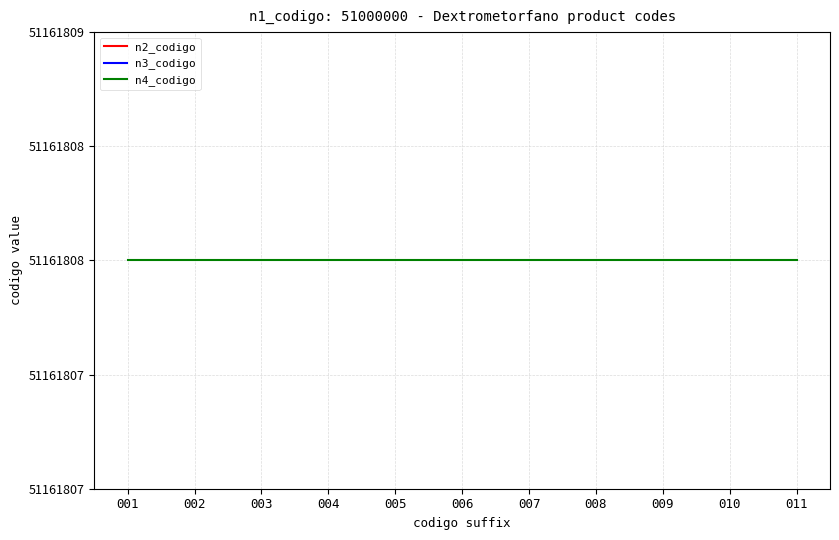

What is the sum of the n4_codigo values at 006 and 005?

102323616